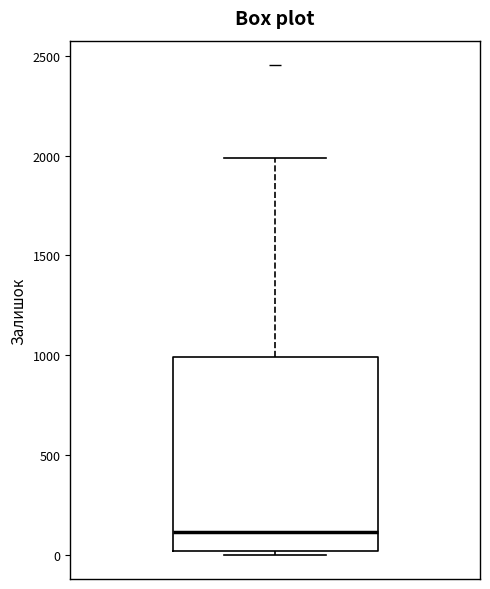

Read this box plot against the y-axis: the position of the median line, the range covered by the box, and the ends of both whiskers. The values are not printed on the chart, so give them approximately, as read against the axis.

median 100, box 0 to 1000, whiskers 0 (just below the box's lower edge) to 2000